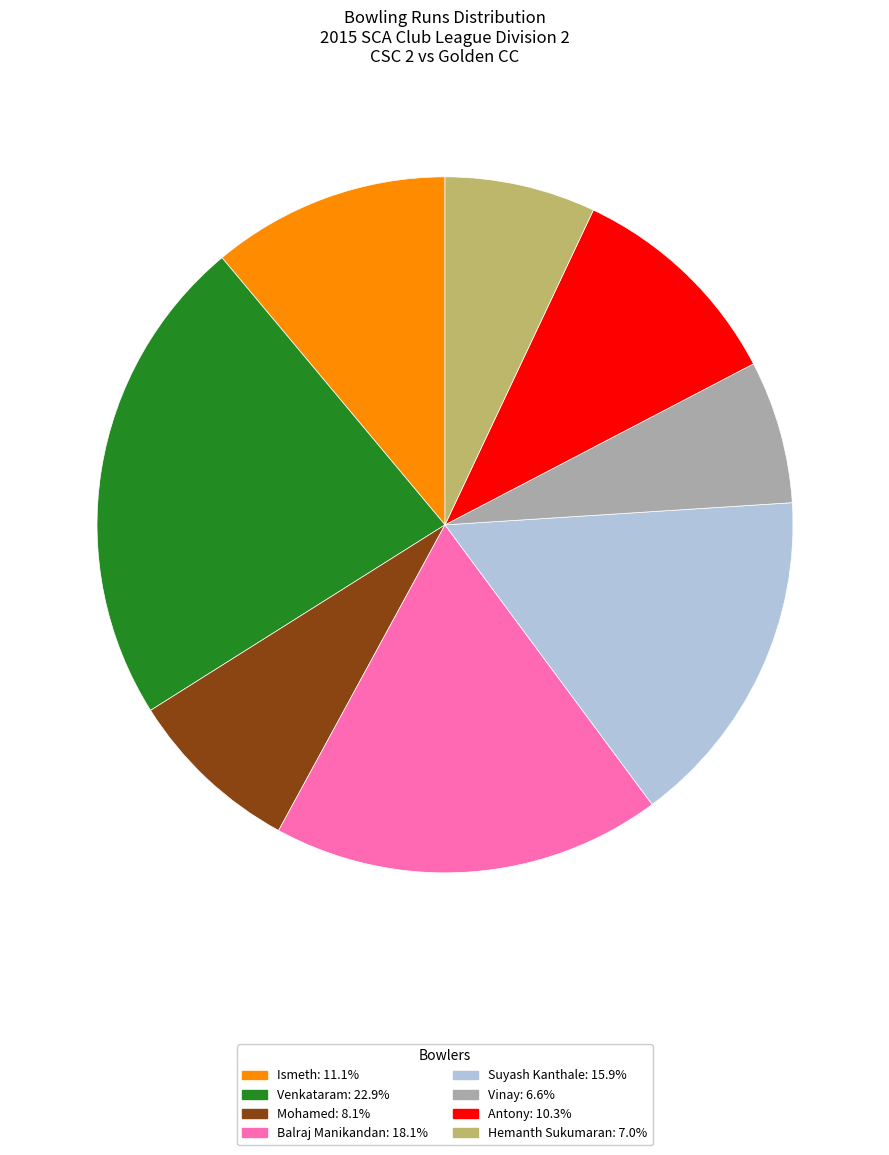

True or false: Venkataram accounts for 23% of the total.

True